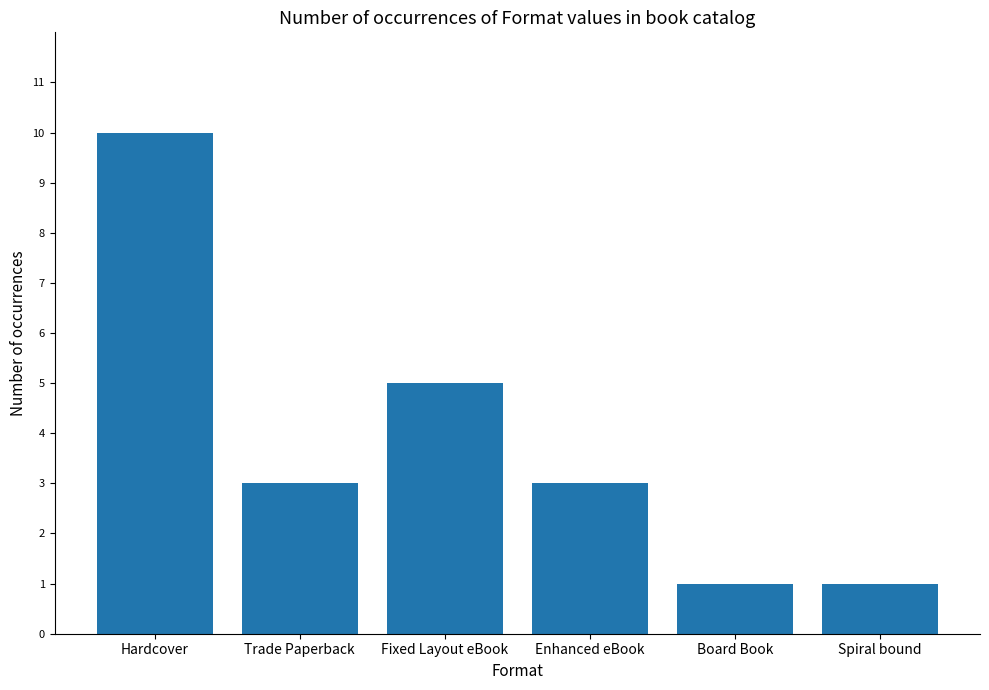

What is the label of the 4th bar from the right?

Fixed Layout eBook